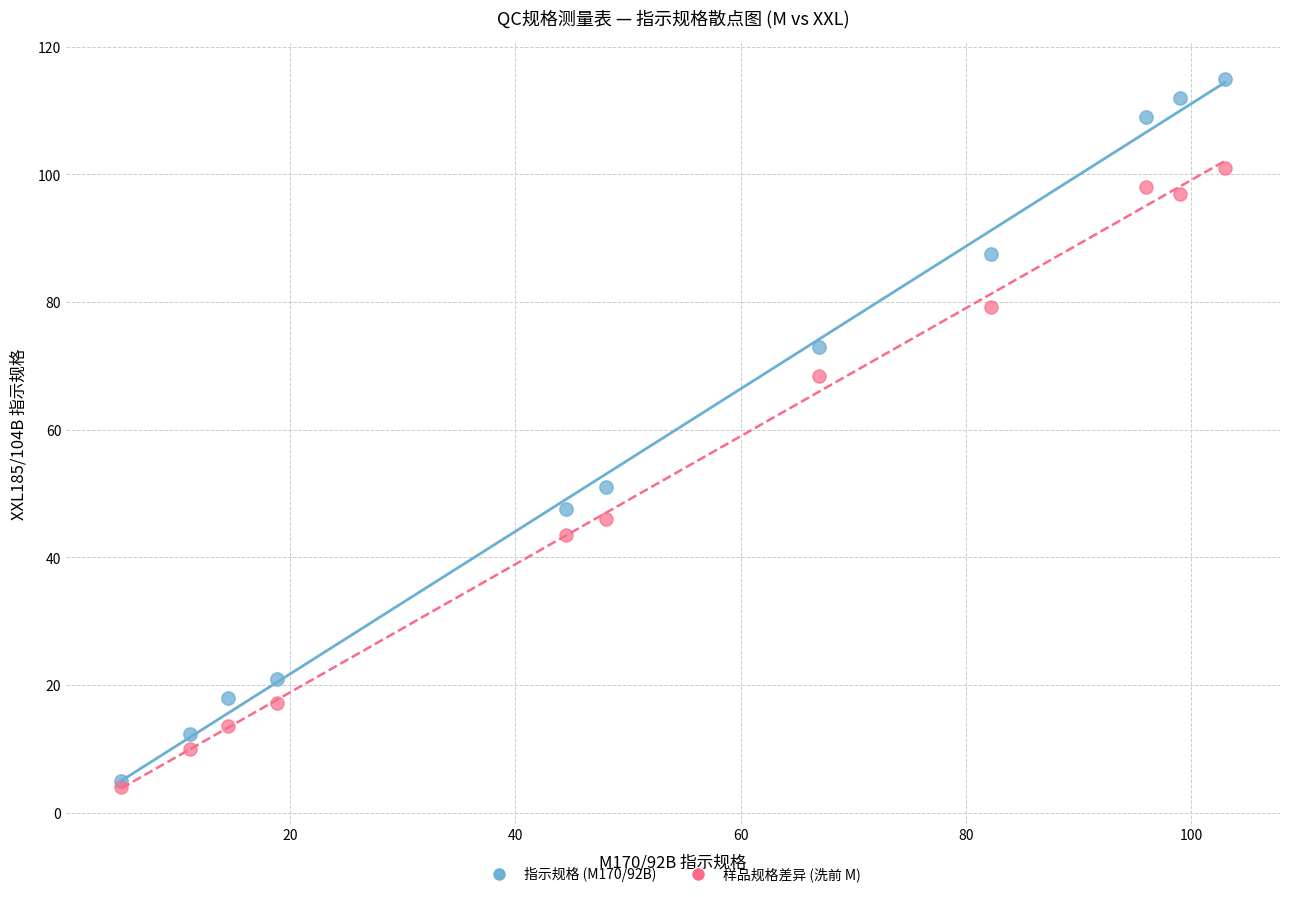

Across all series, what Y value is closest to 59?

51.0